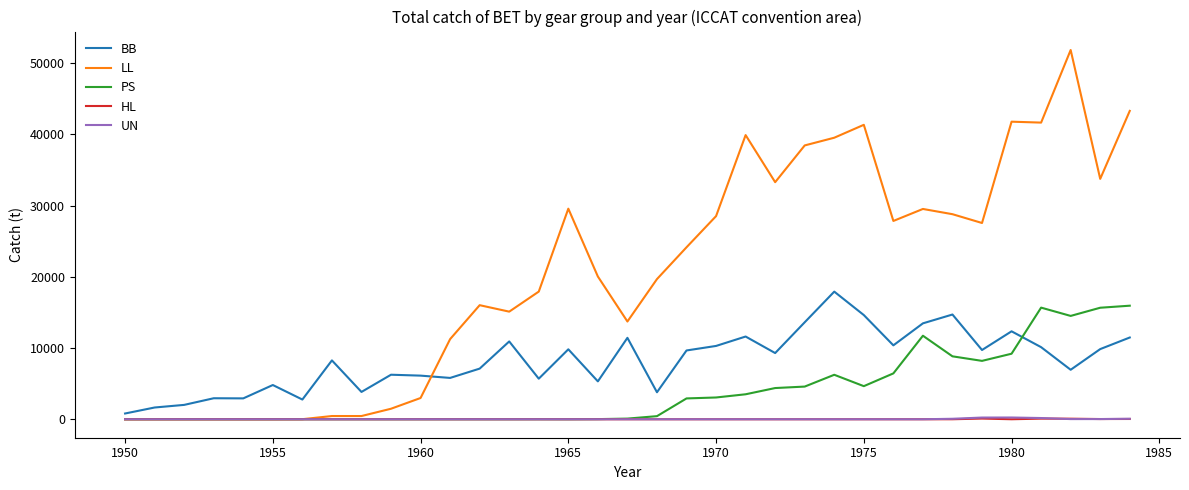

What is the difference between the maximum and minimum values in the HL series?

98.0